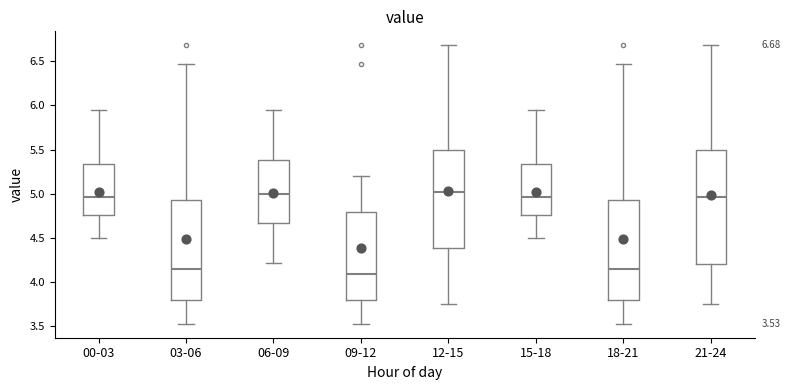

Which box is the tallest, from its lower edge to its upper edge?

21-24